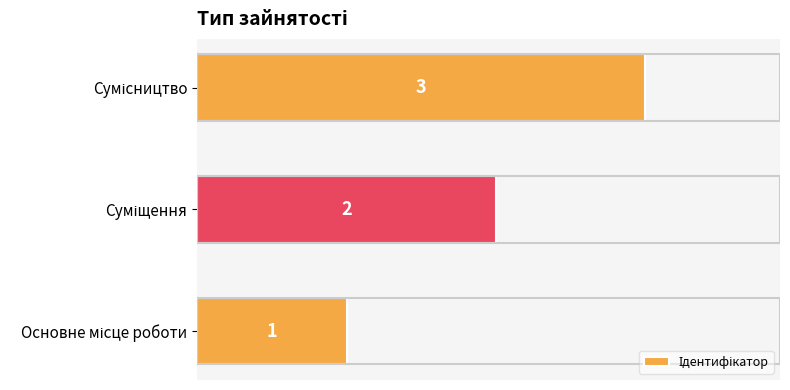

What is the sum of all values?

6